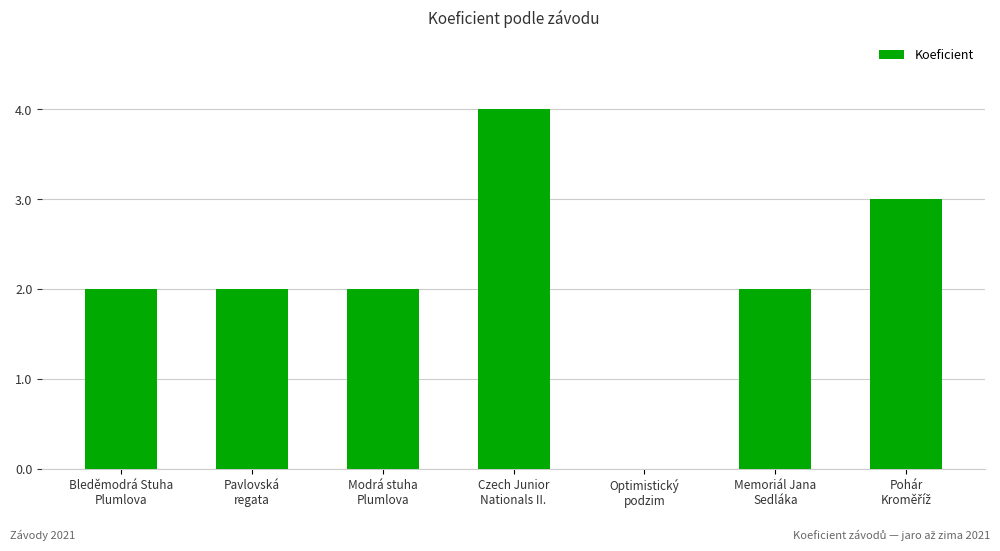

Count the number of data series in this chart.

1